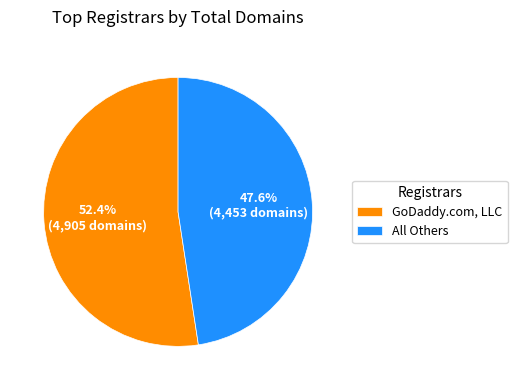

Which category accounts for the majority?

GoDaddy.com, LLC